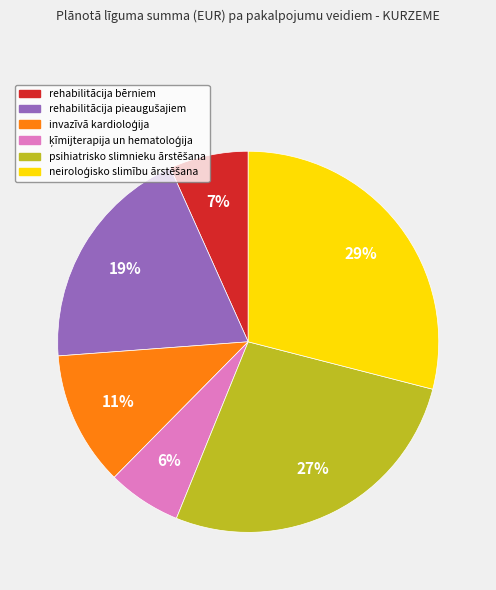

To the nearest percent, what is the difference between the largest and smallest slice percentages?

23%